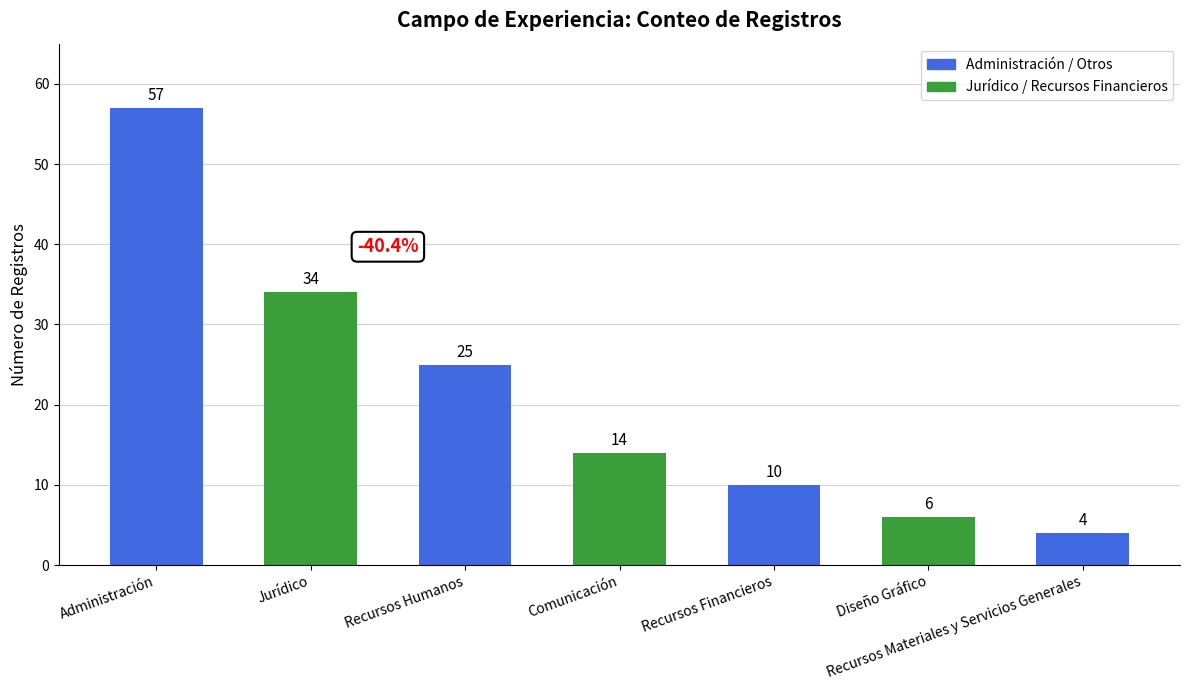

Approximately how many times larger is the value at Recursos Financieros compared to Diseño Gráfico?

1.7